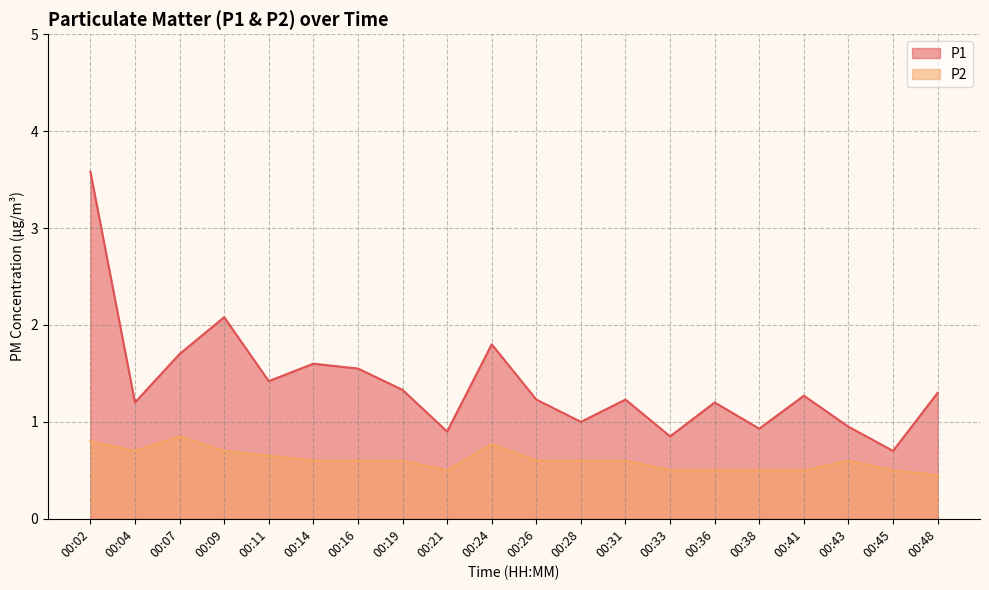

Is the value of P2 at 00:16 greater than the value of P1 at 00:11?

No